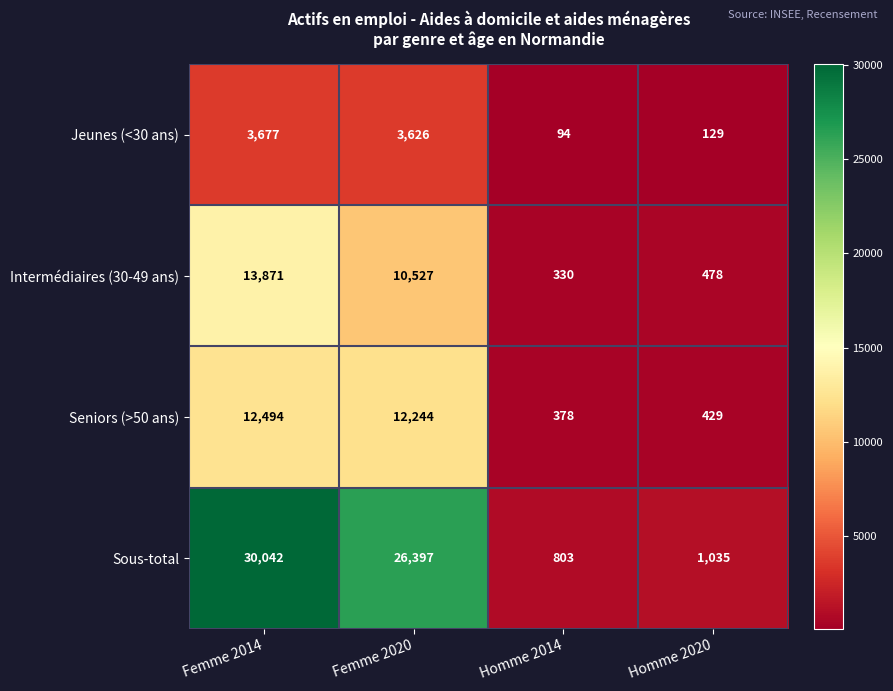

The value of Sous-total at Homme 2020 is 1035. True or false?

True